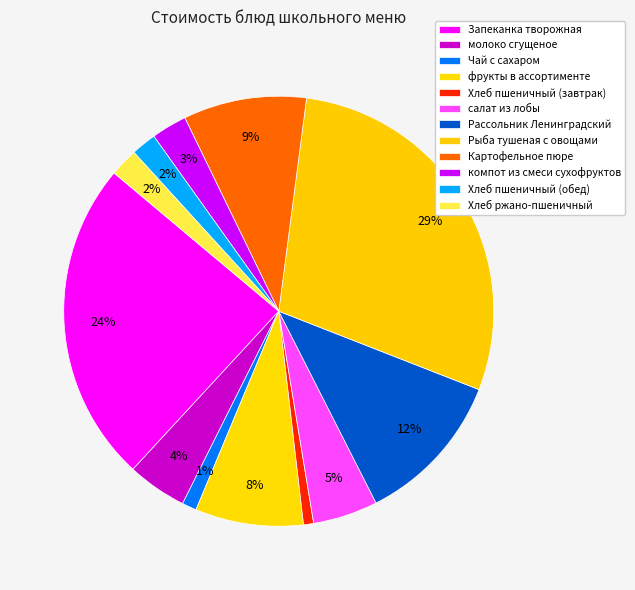

Is the sum of молоко сгущеное and Рассольник Ленинградский greater than half?

No